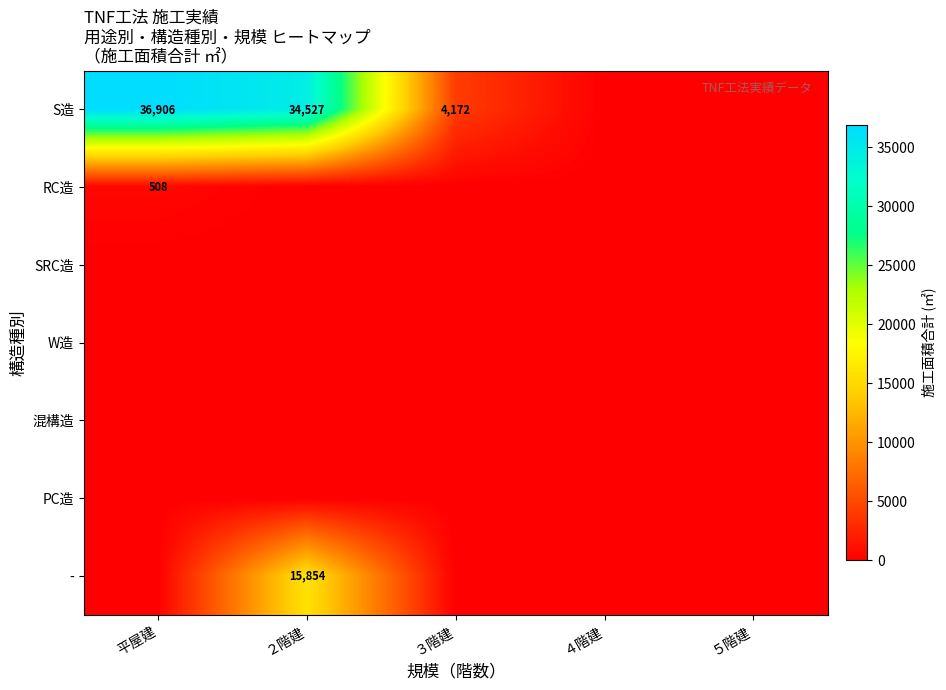

What is the difference between the S造 values at 平屋建 and ２階建?

2379